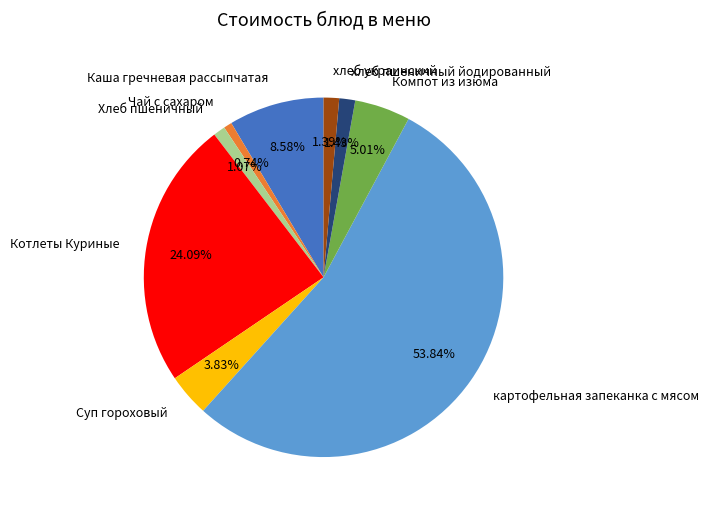

Count the number of slices in the pie.

9